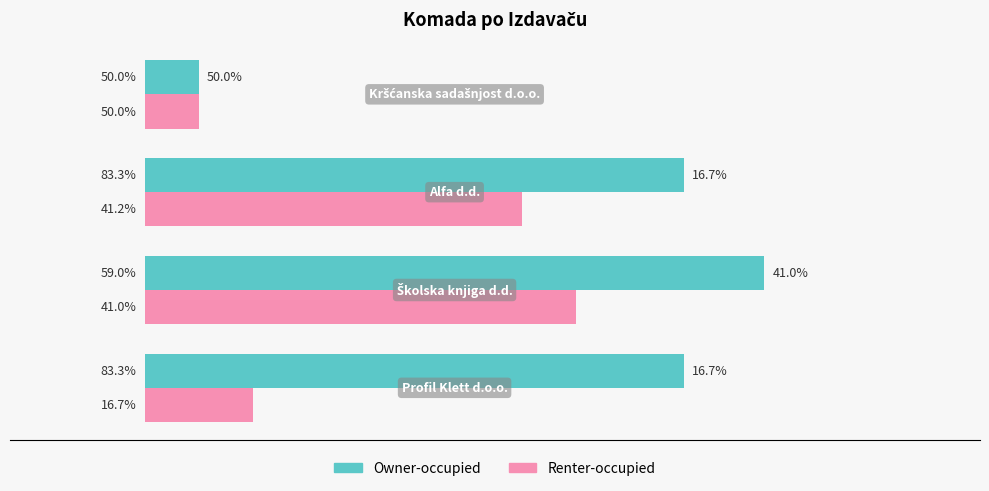

What are all the series names shown in the legend?

Owner-occupied, Renter-occupied